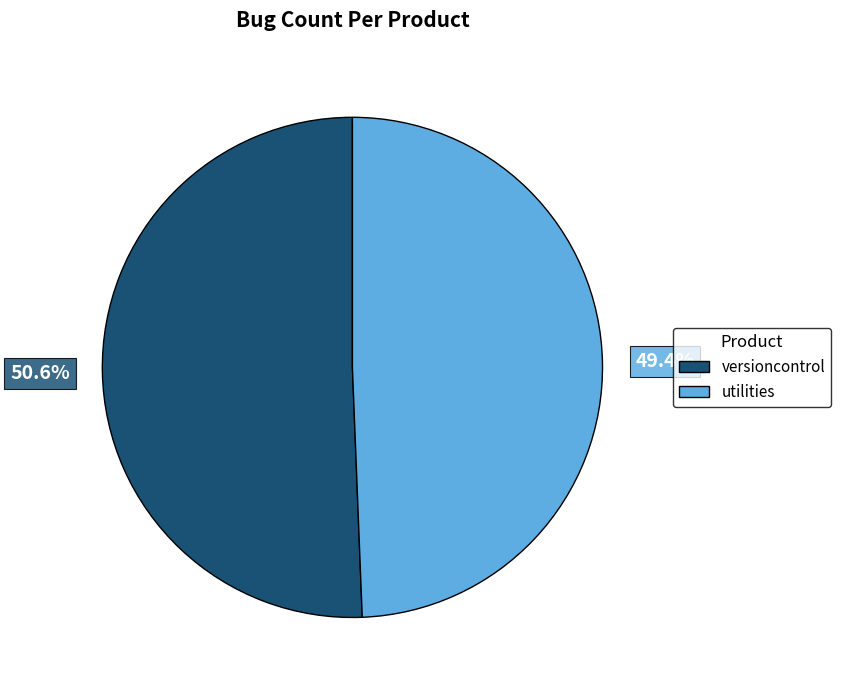

Which category has the biggest portion of the pie?

versioncontrol